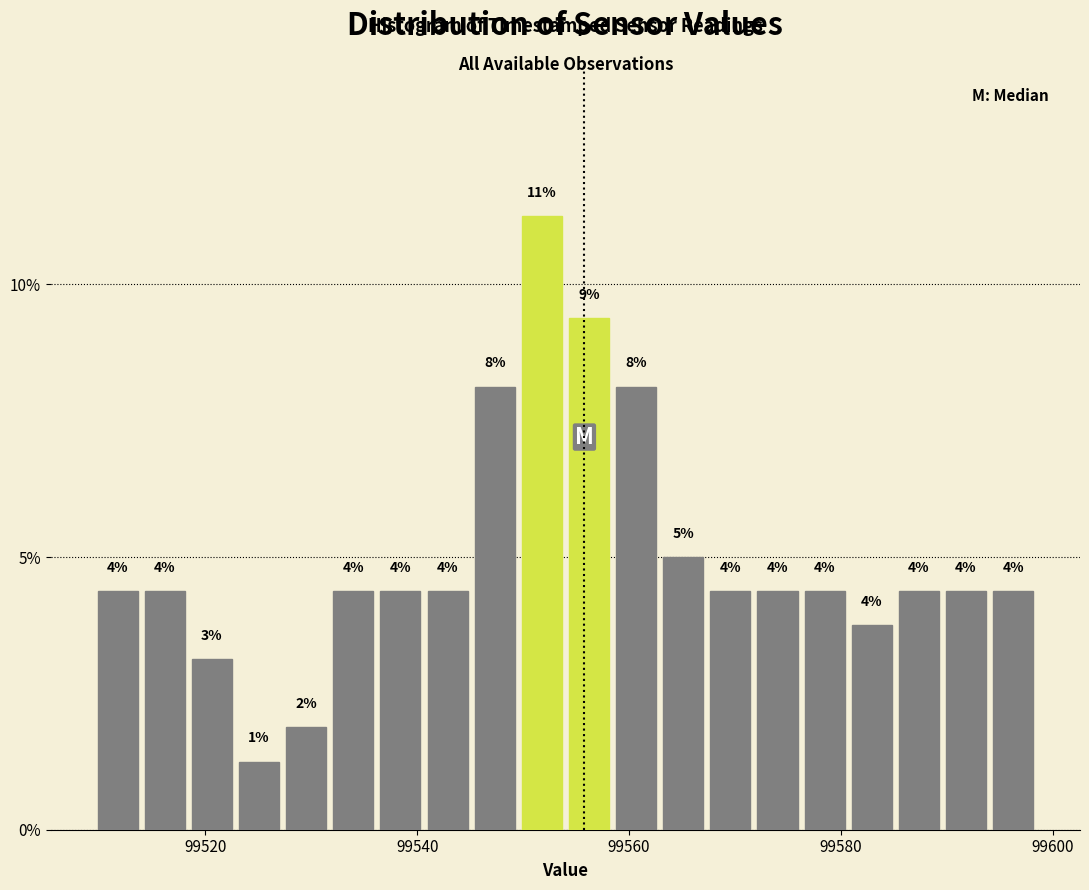

Read against the x-axis, roughly where is the centre of the tallest bar?

99552